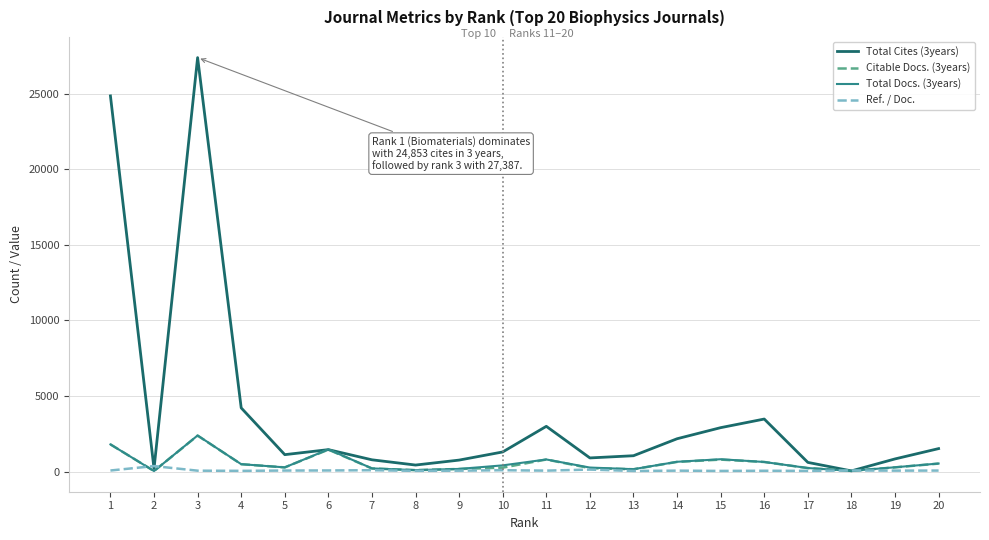

What value does the Ref. / Doc. series have at 8?

45.2